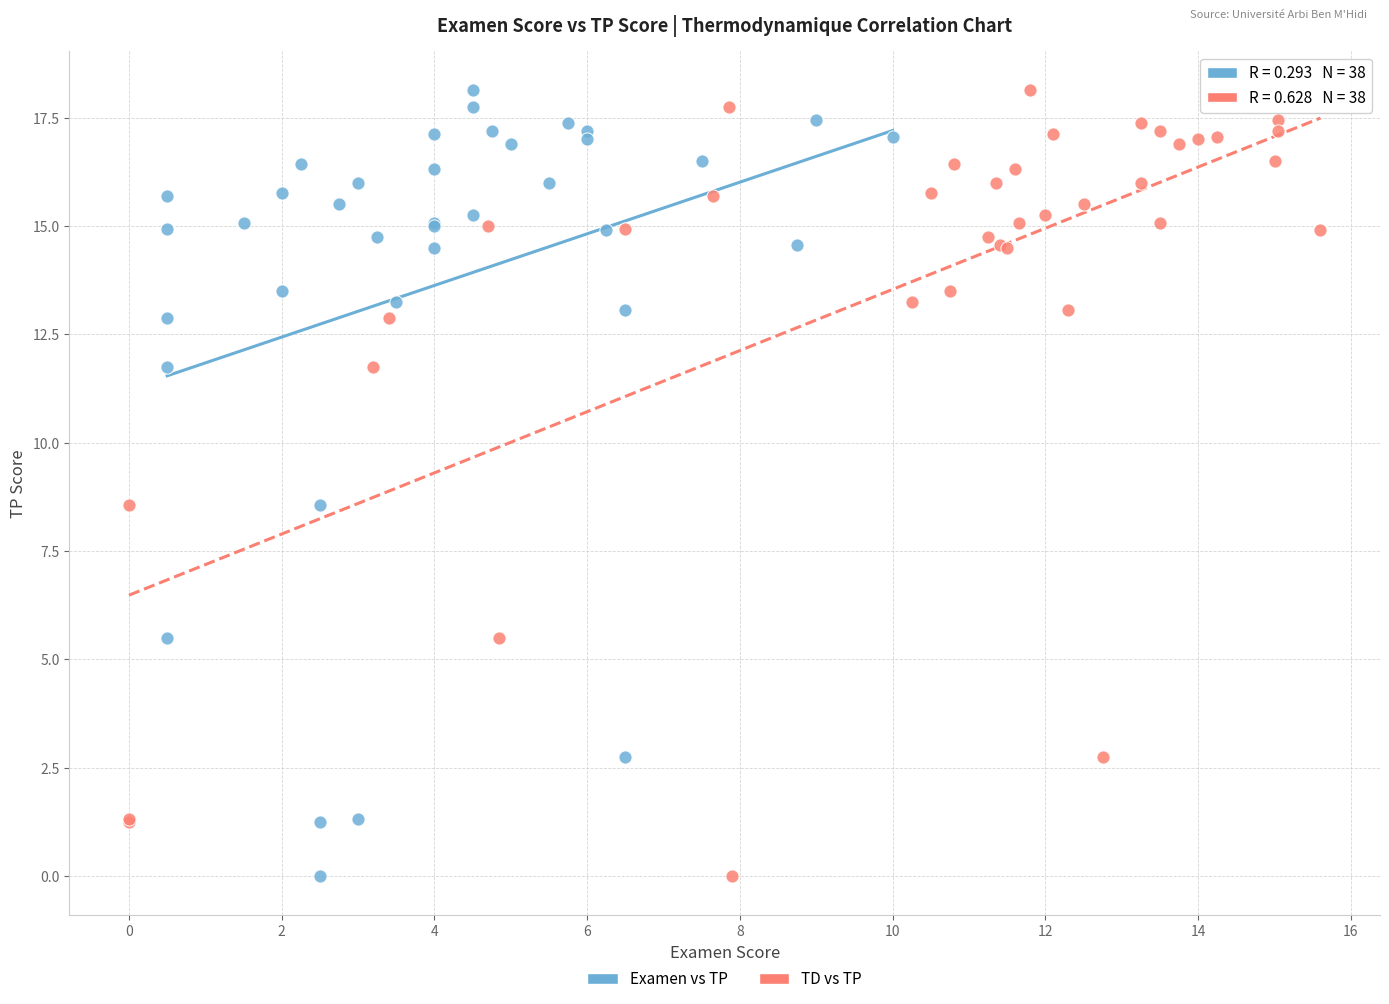

What are all the series names shown in the legend?

Examen vs TP, TD vs TP